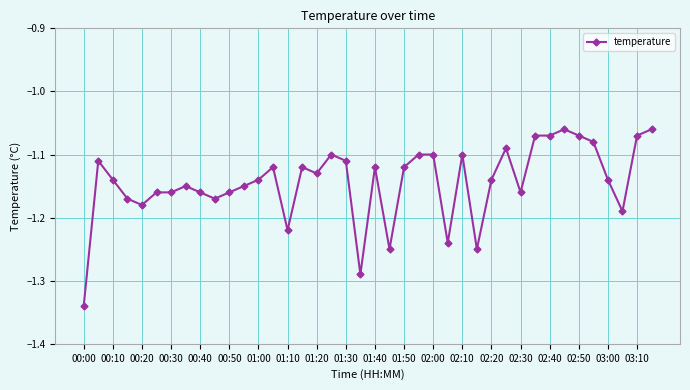

Does the chart display data point markers on the line(s)?

Yes